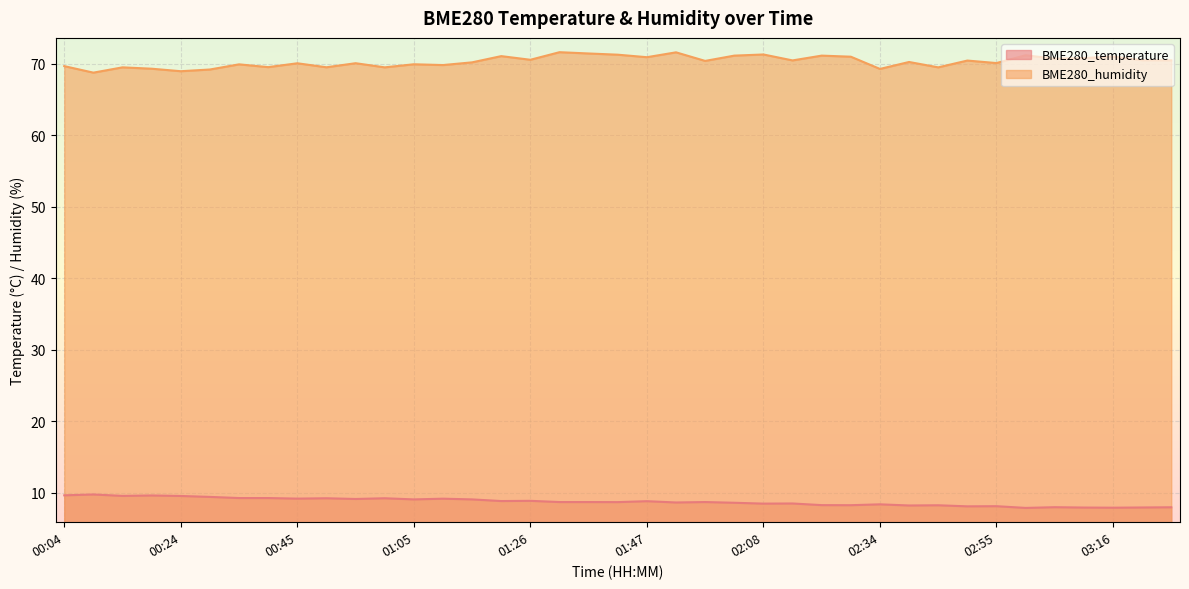

Where is the first local maximum for BME280_humidity?

00:14